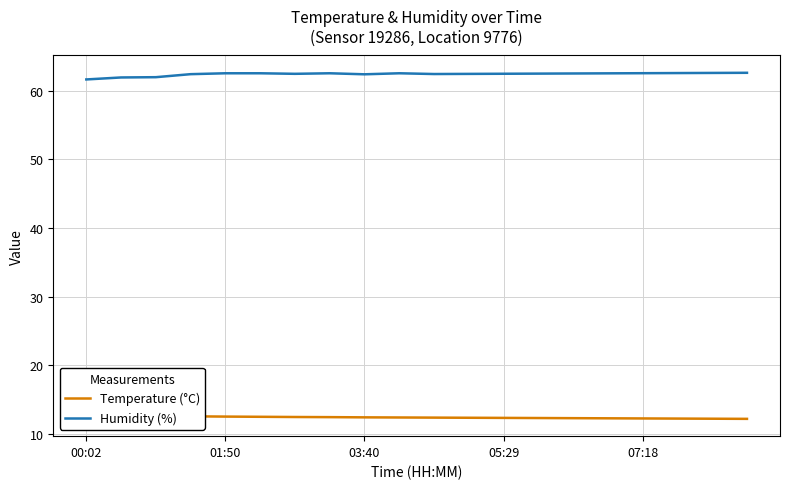

The Humidity (%) series shows 31.3 at 07:18. True or false?

False